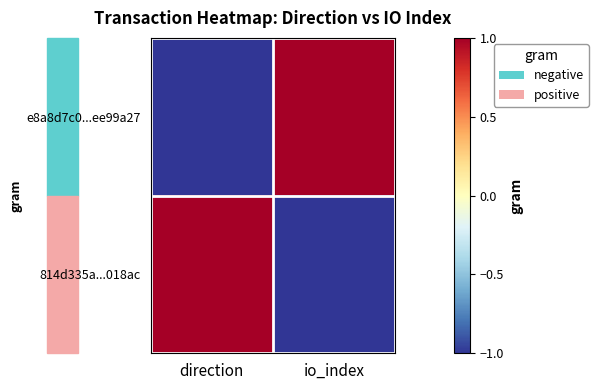

Reading right to left, what are all the values shown in this chart?

e8a8d7c0...ee99a27: io_index=1	direction=-1
814d335a...018ac: io_index=-1	direction=1